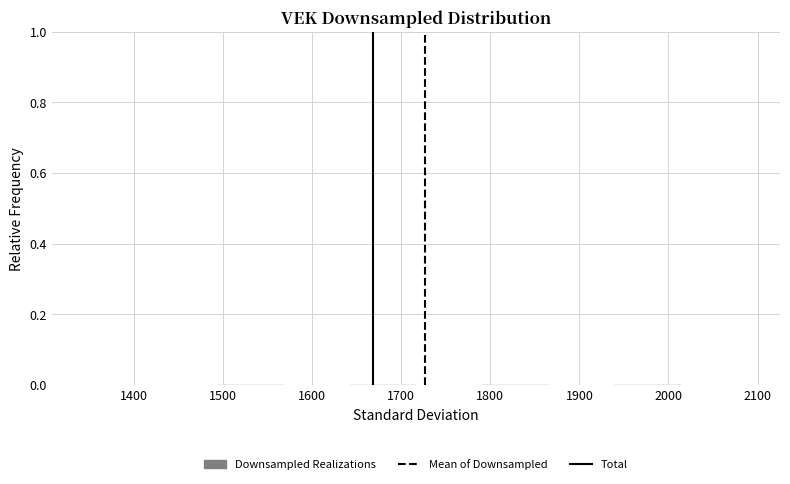

Reading left to right, transcribe this chart: for each bar, give the range it covers on the x-axis and its height. Neither the bar edges nor the heights are printed on the chart, so give them approximately, as read against the axes.

1350 to 1420: under 0.02
1420 to 1490: under 0.02
1490 to 1570: under 0.02
1570 to 1640: 0
1640 to 1720: under 0.02
1720 to 1790: under 0.02
1790 to 1870: under 0.02
1870 to 1940: 0
1940 to 2010: under 0.02
2010 to 2090: under 0.02